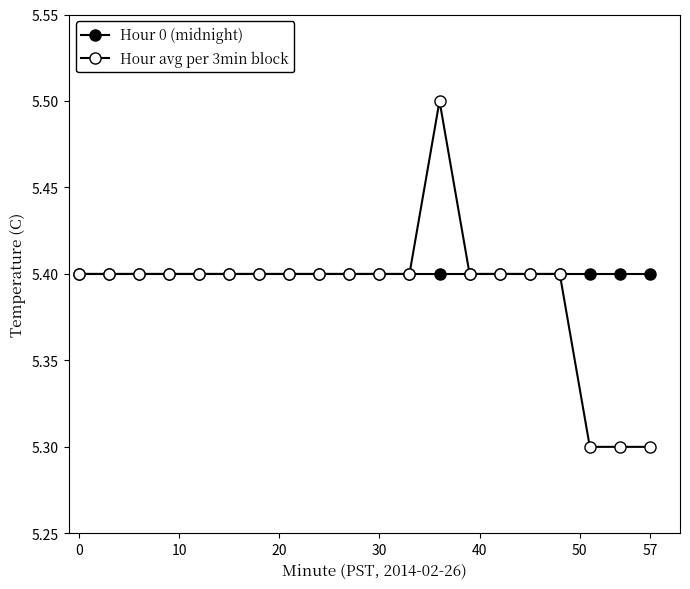

True or false: Hour avg per 3min block and Hour 0 (midnight) intersect in this chart.

False